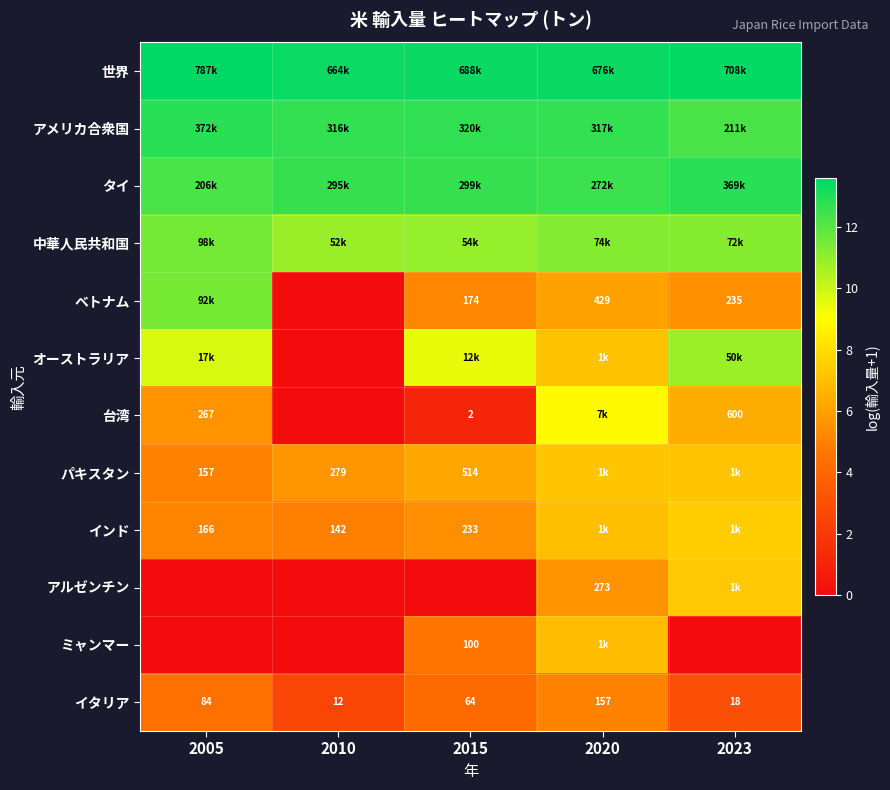

What is the average value of the ミャンマー series?

2.3